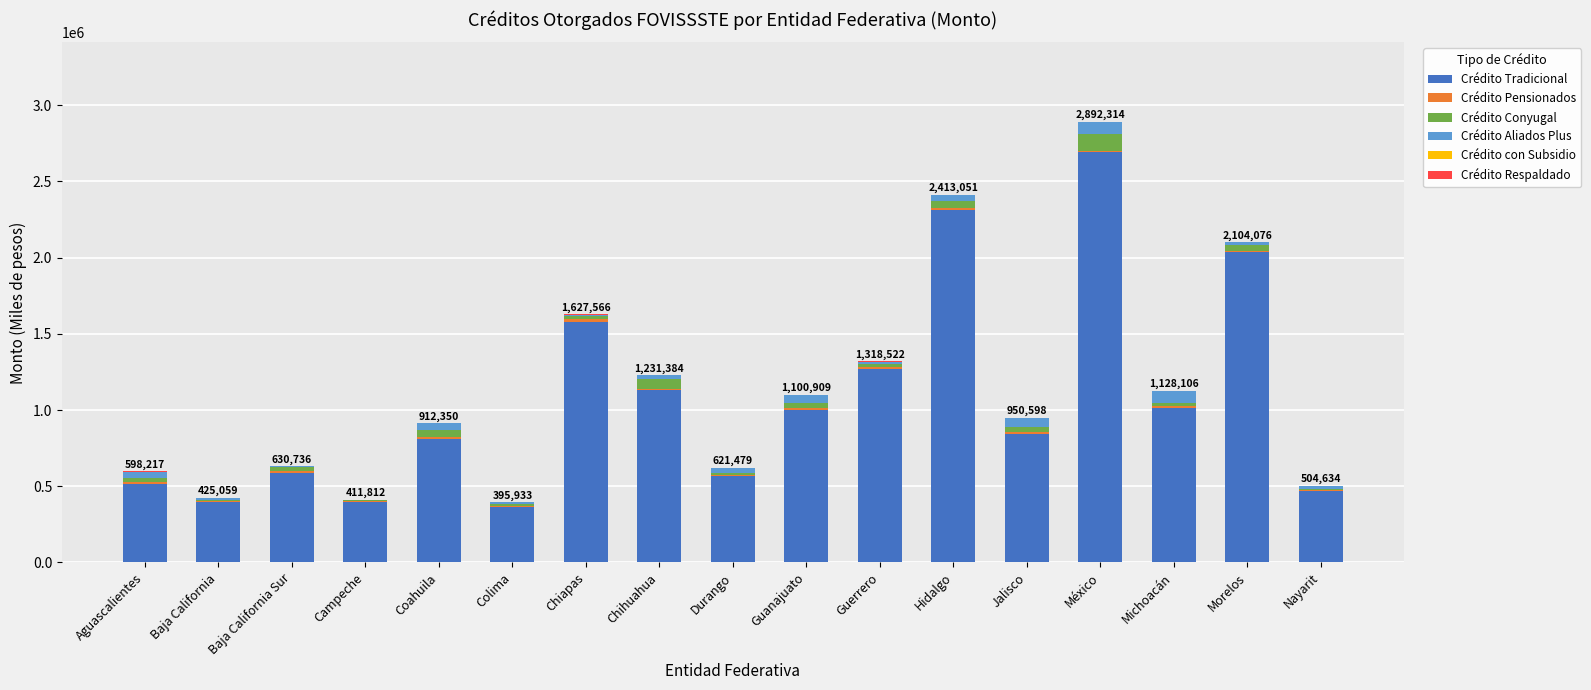

The value of Crédito Tradicional at Morelos is 2037150.9. True or false?

True